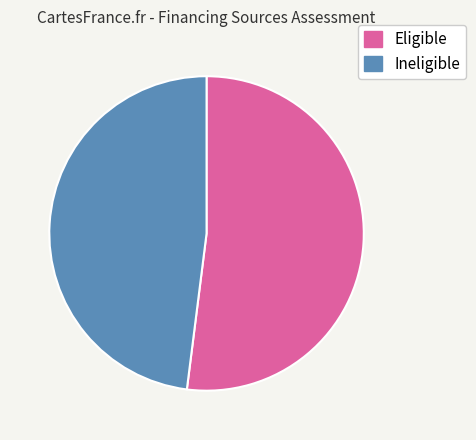

To the nearest percent, what is the average slice percentage?

50%